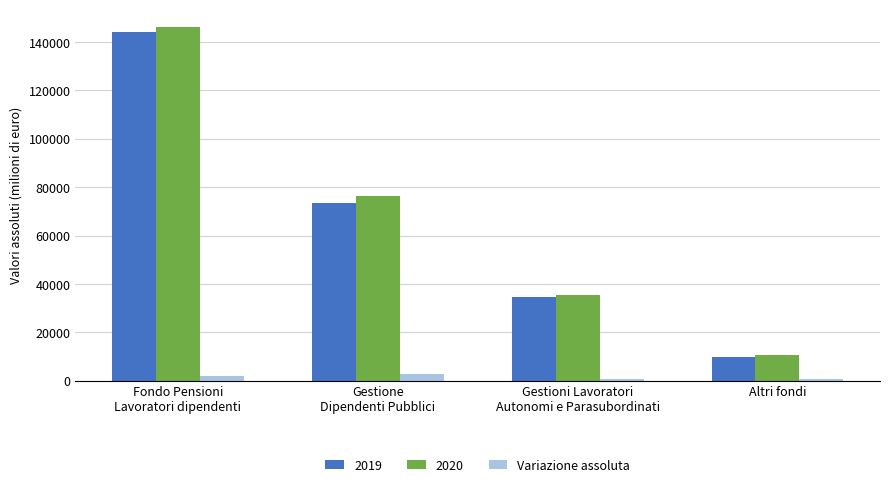

What is the greatest value displayed?

146158